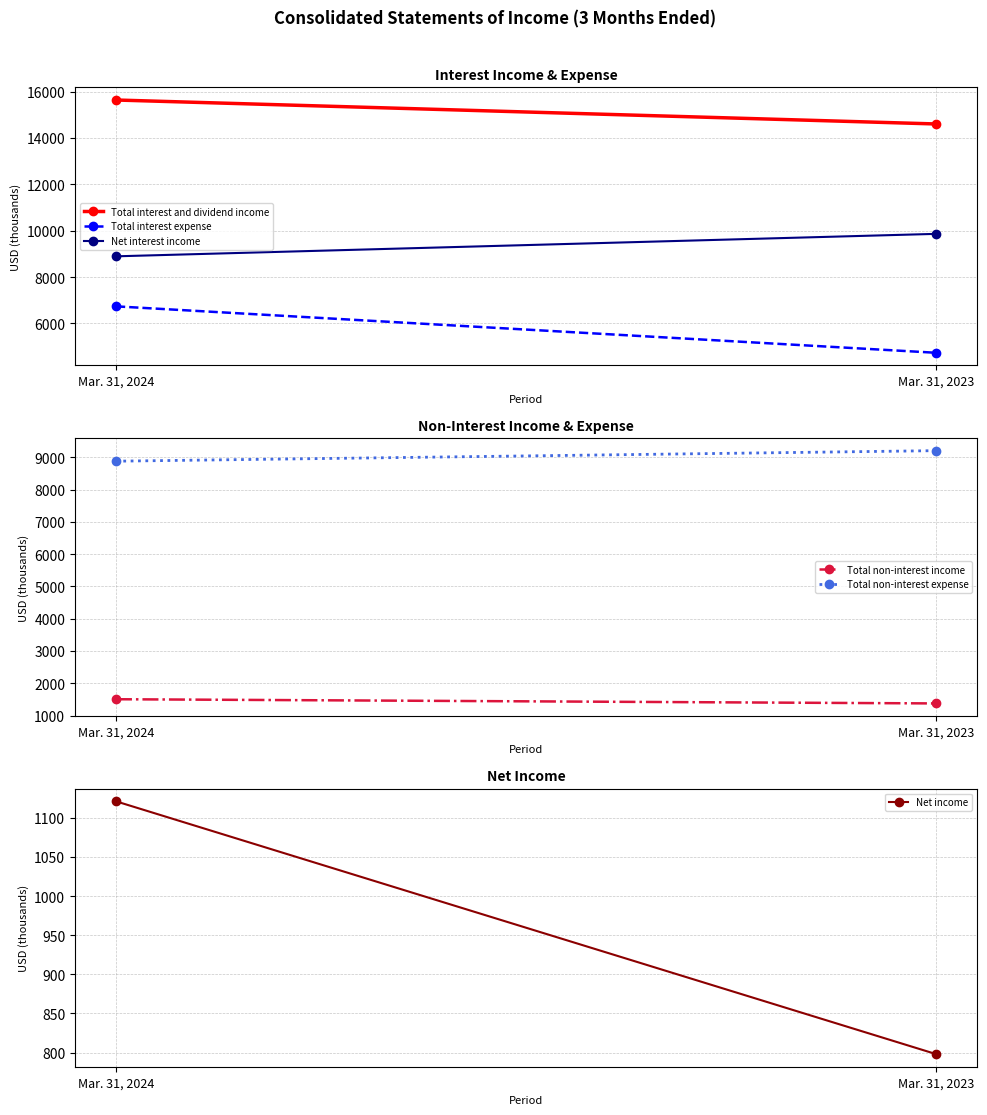

Count the number of categories in the chart.

2